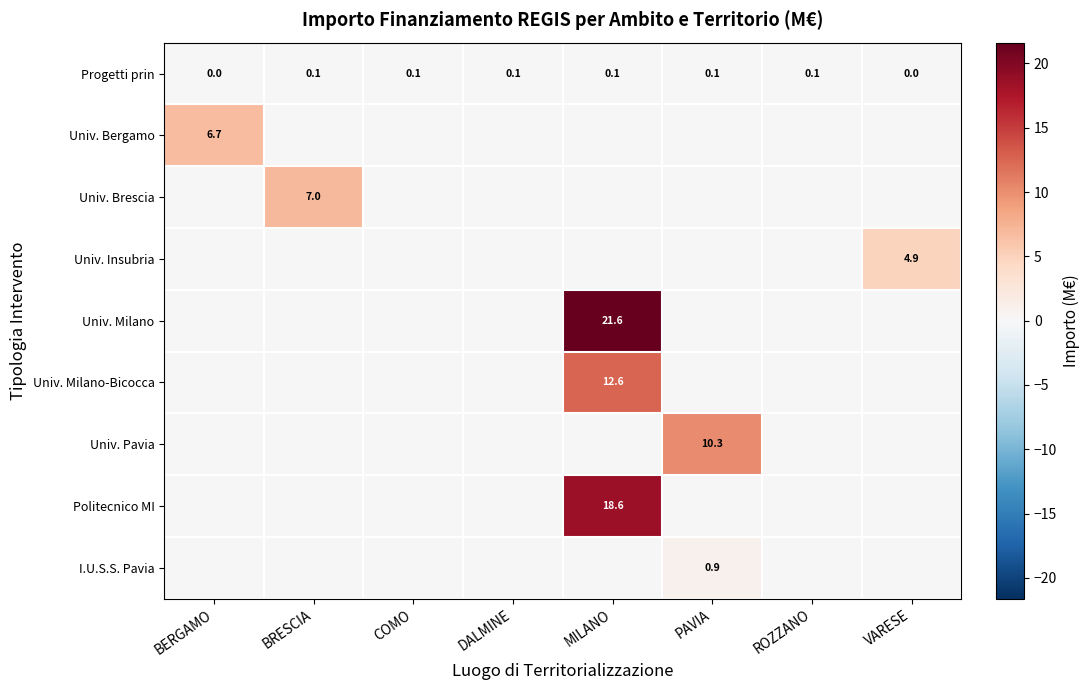

How many values in Progetti prin are above zero?

6